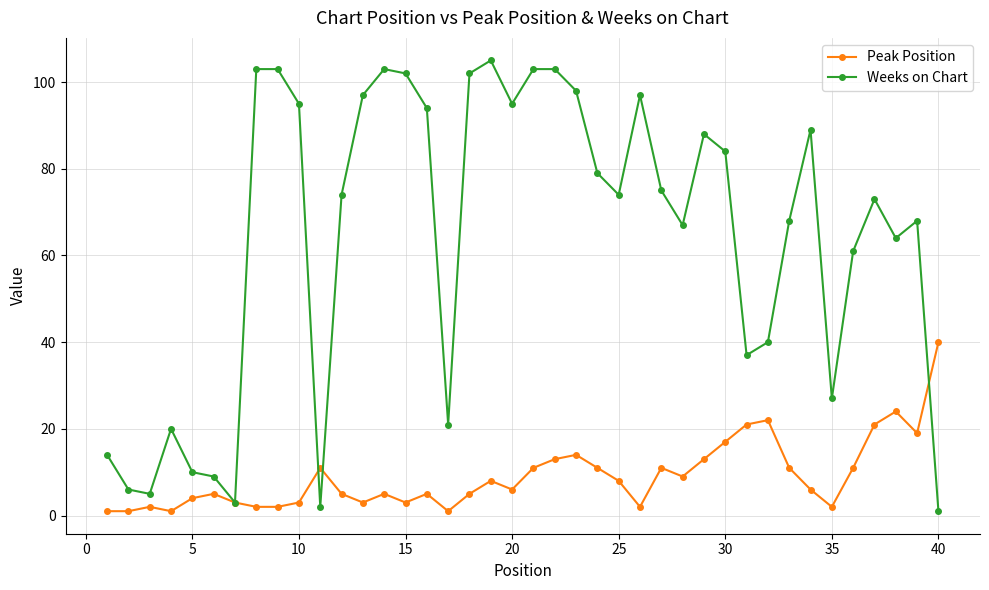

What is the maximum value for Peak Position?

40